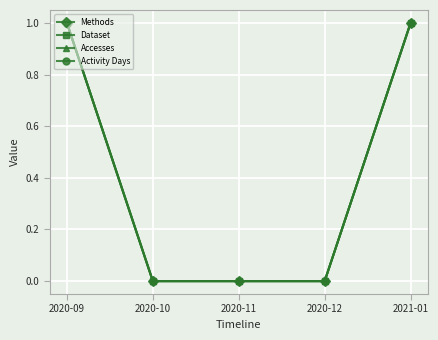

Is this an area chart (filled region under the line)?

No